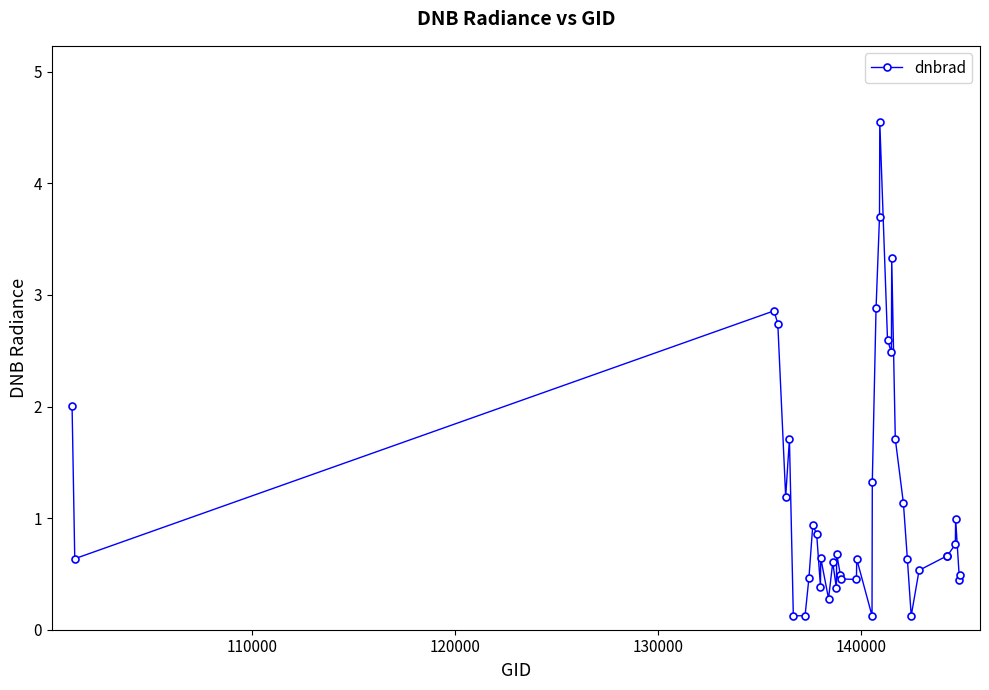

What is the average value?

1.2